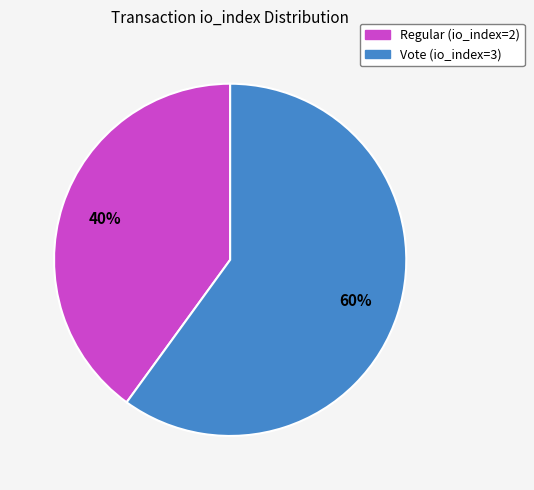

The Regular (io_index=2) slice represents 28% of the pie. True or false?

False